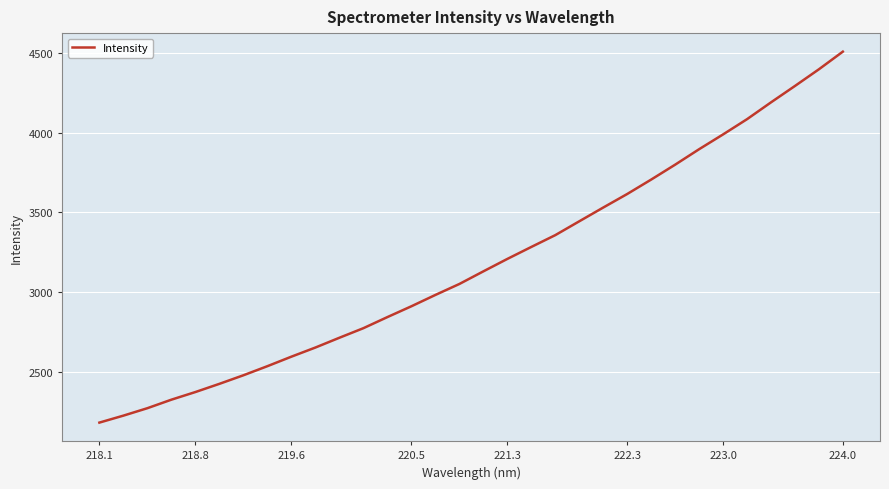

What is the difference between the maximum and minimum values?

2330.2